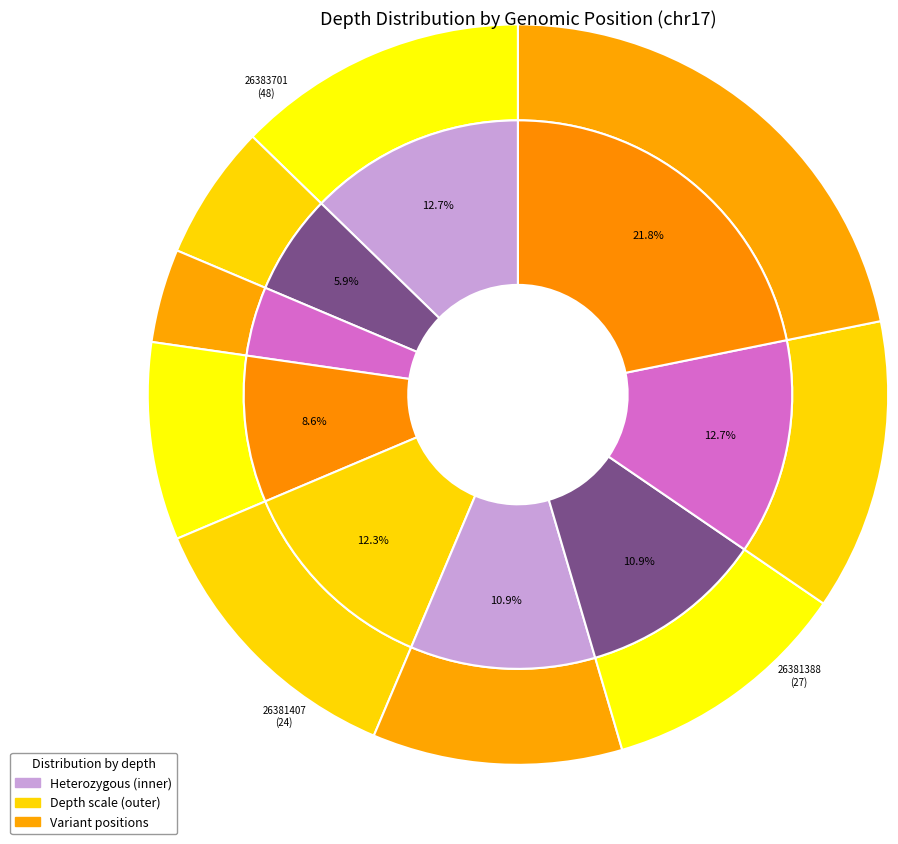

Does any single category account for the majority?

No